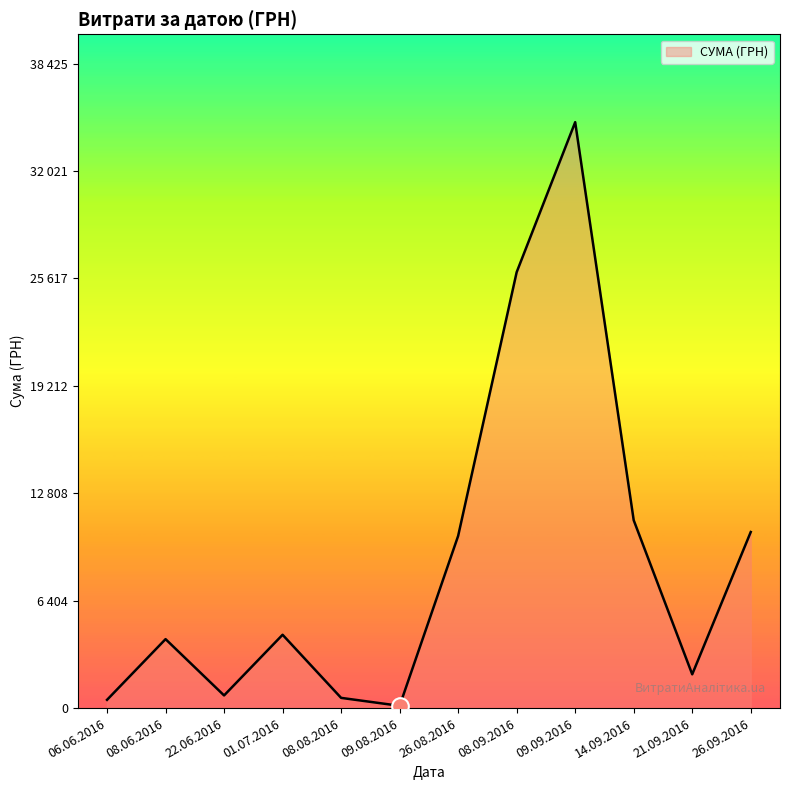

True or false: the data shows 538.0 at 22.06.2016.

True